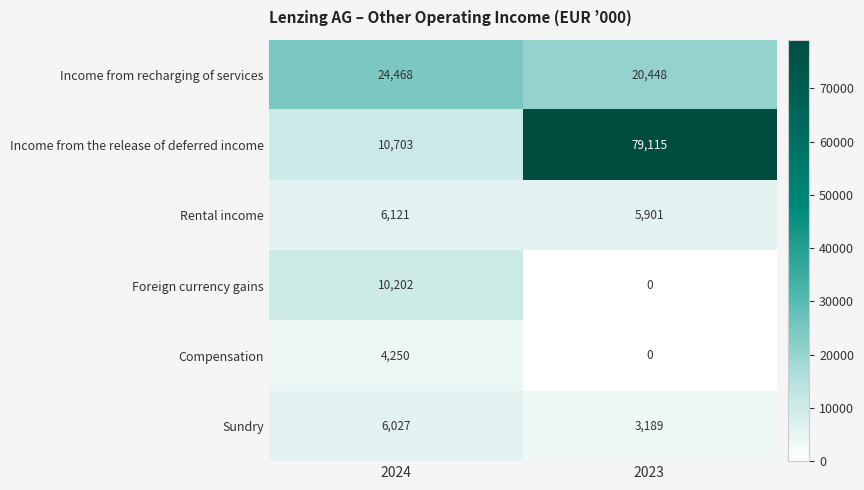

Which series has the largest range (max minus min)?

Income from the release of deferred income